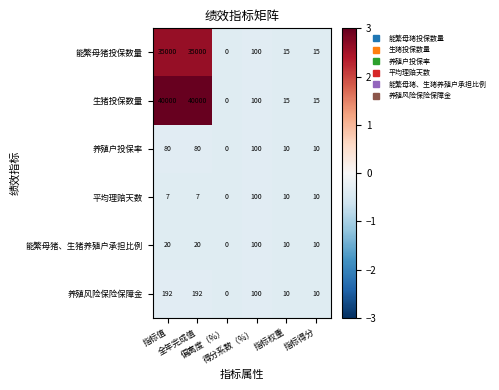

What is the greatest value displayed?

40000